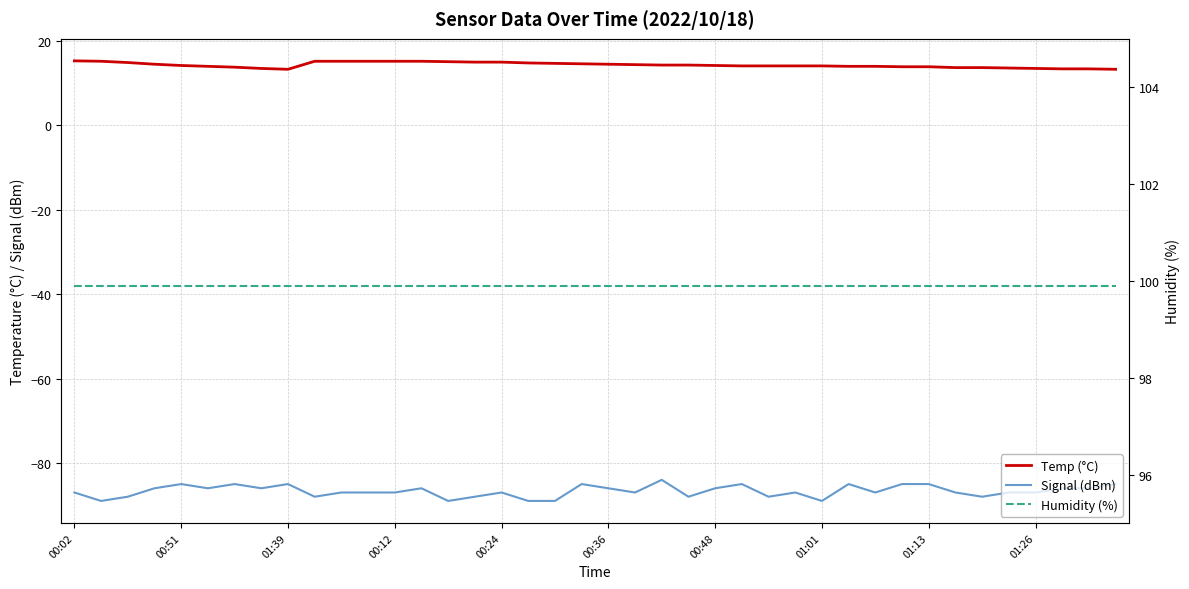

Is the value of Humidity (%) at 27 greater than the value of Signal (dBm) at 15?

Yes